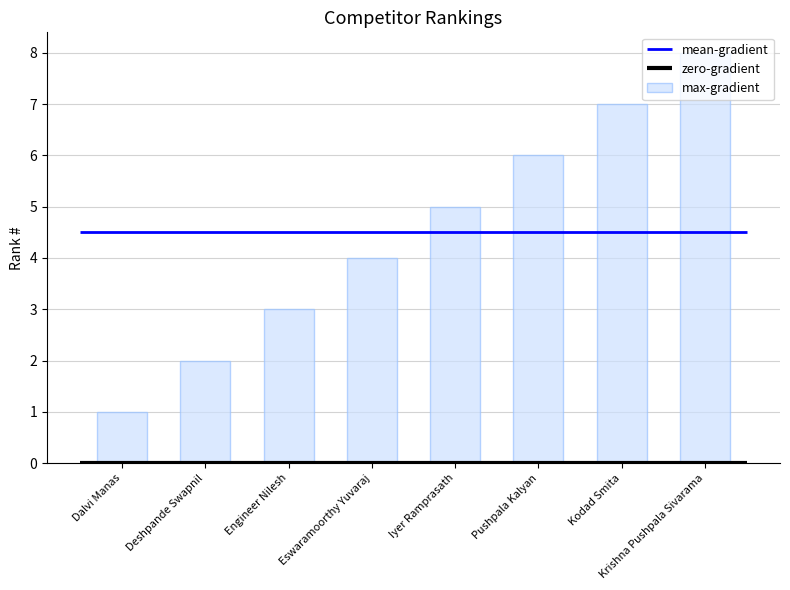

Rank the categories by value from lowest to highest.

Dalvi Manas, Deshpande Swapnil, Engineer Nilesh, Eswaramoorthy Yuvaraj, Iyer Ramprasath, Pushpala Kalyan, Kodad Smita, Krishna Pushpala Sivarama